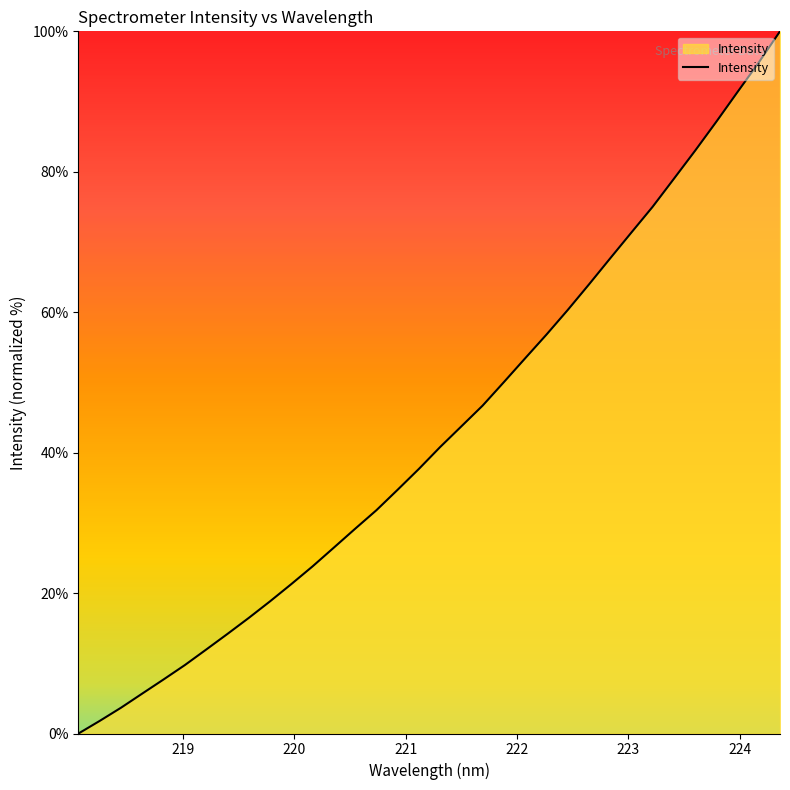

What is the difference between the maximum and minimum values?

100.0